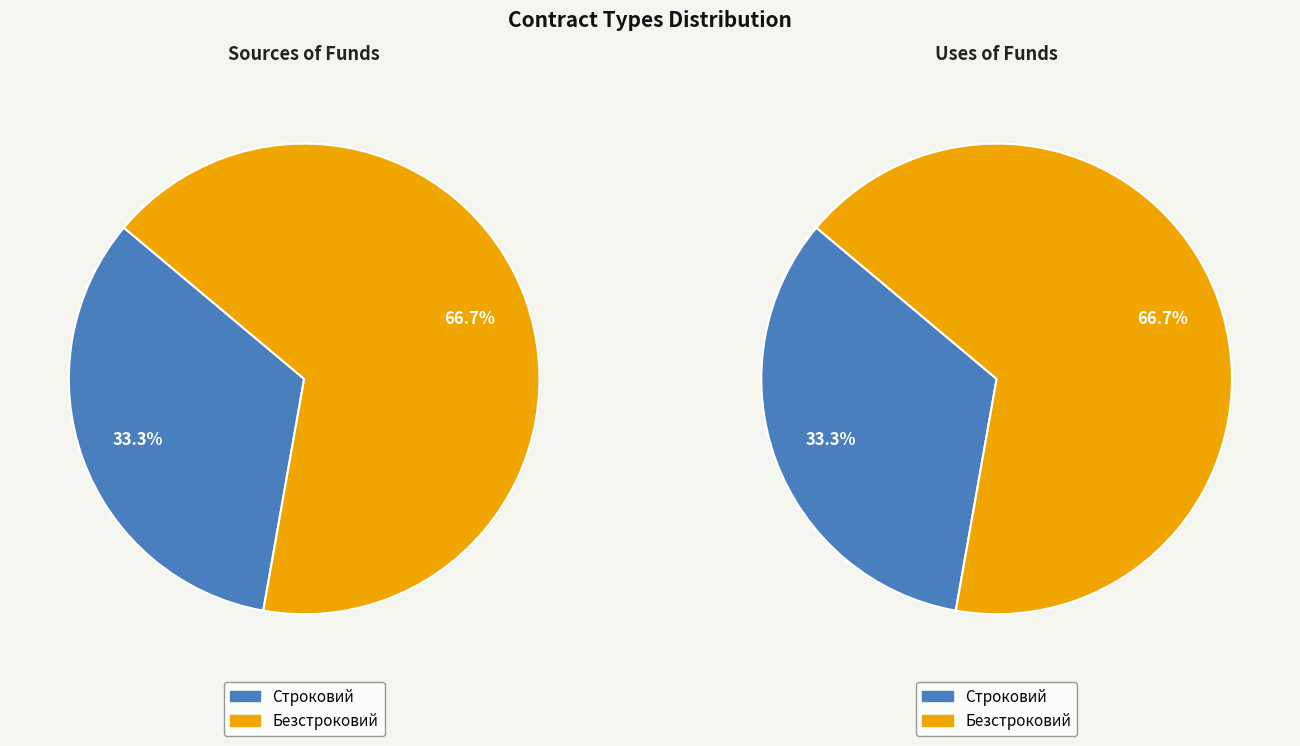

To the nearest percent, what portion does Безстроковий represent?

67%